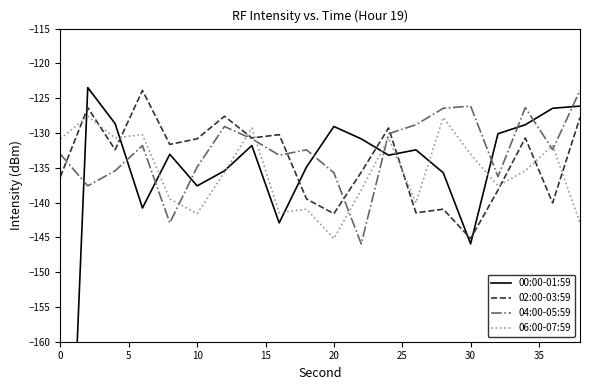

Which series has the largest total across all categories?

04:00-05:59